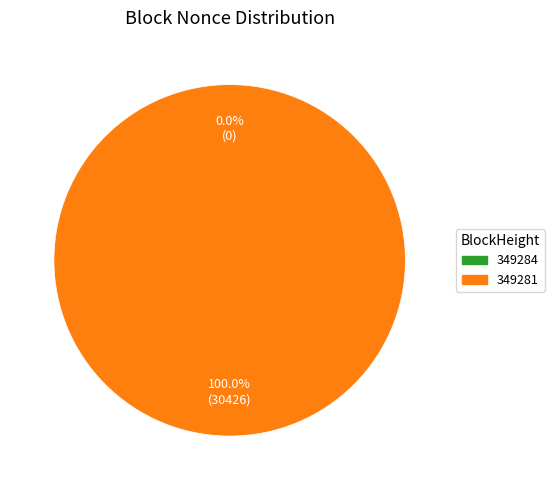

Is the sum of 349281 and 349284 greater than half?

Yes